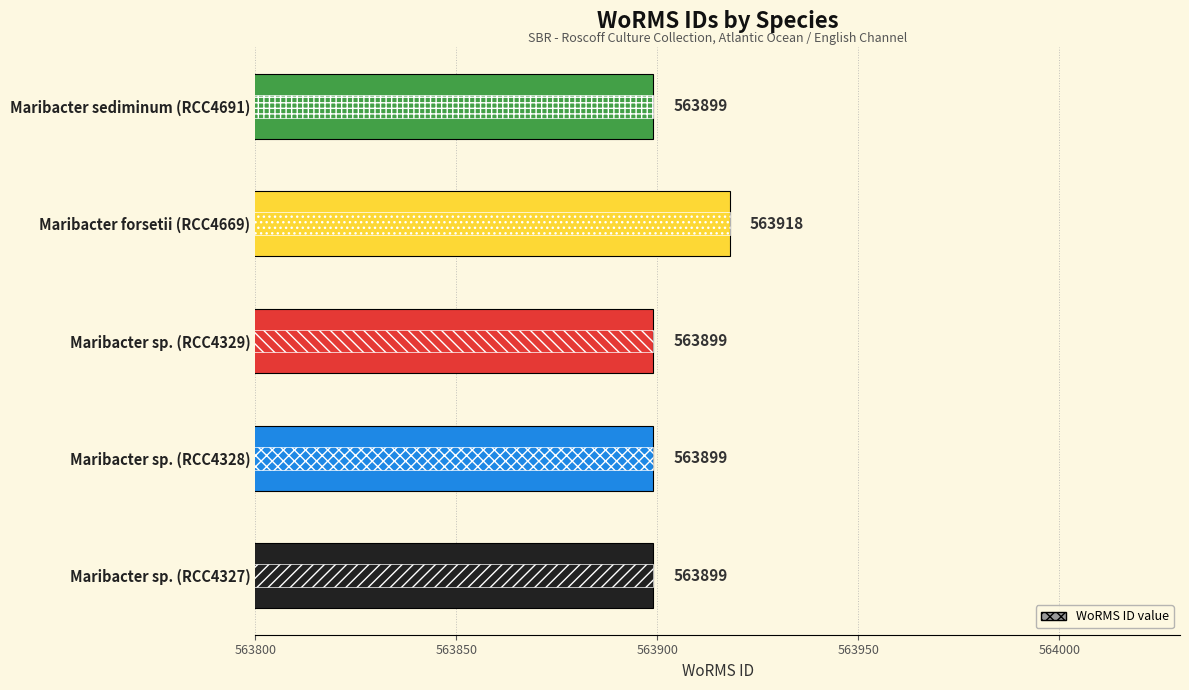

How many bars are there in total?

5